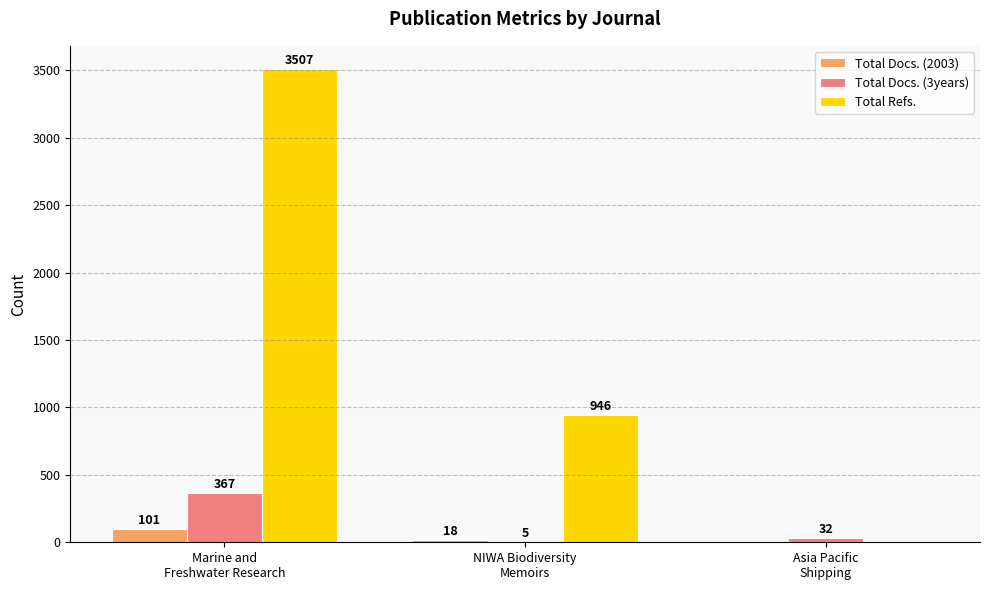

Which series has the largest total across all categories?

Total Refs.